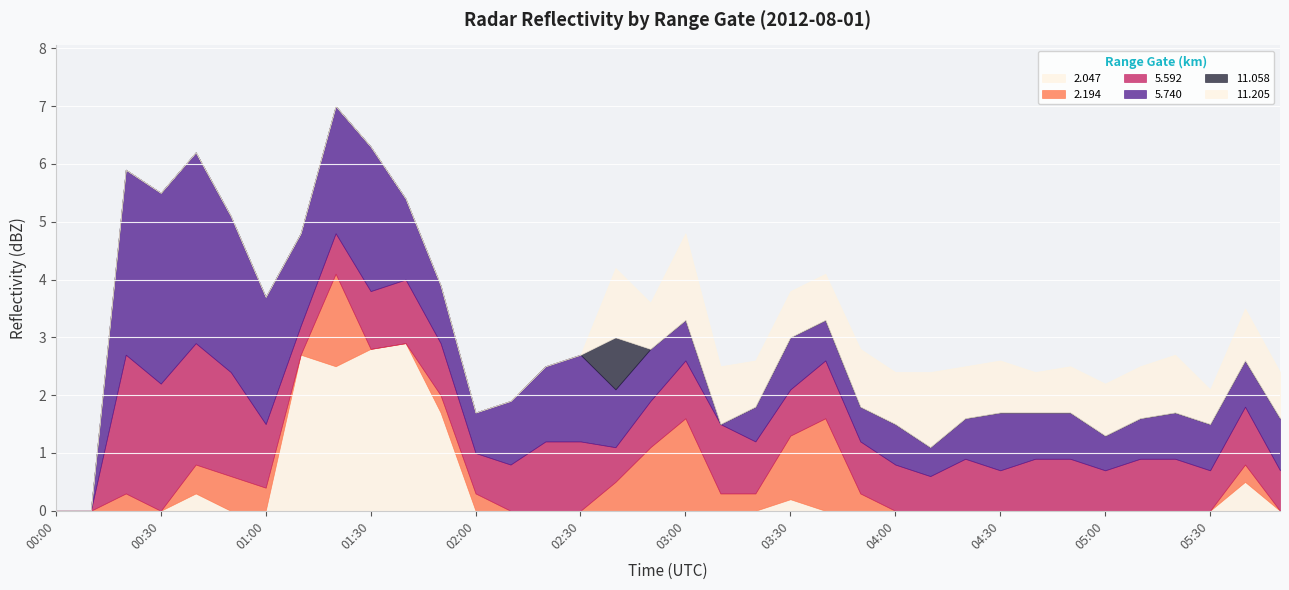

Which has a higher value, 03:00 or 05:30?

03:00